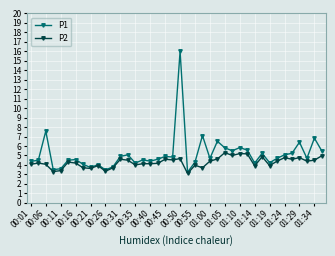

What is the value of the P2 point at the 38th from the left?

4.4